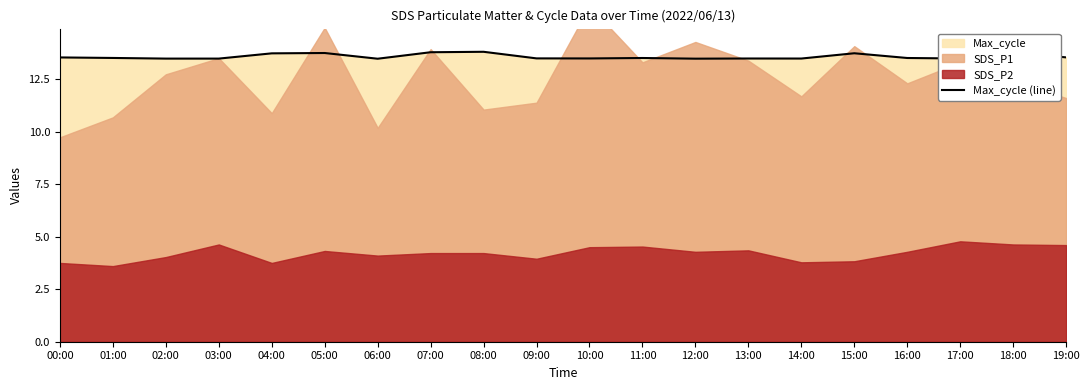

Does the chart have visible grid lines?

No